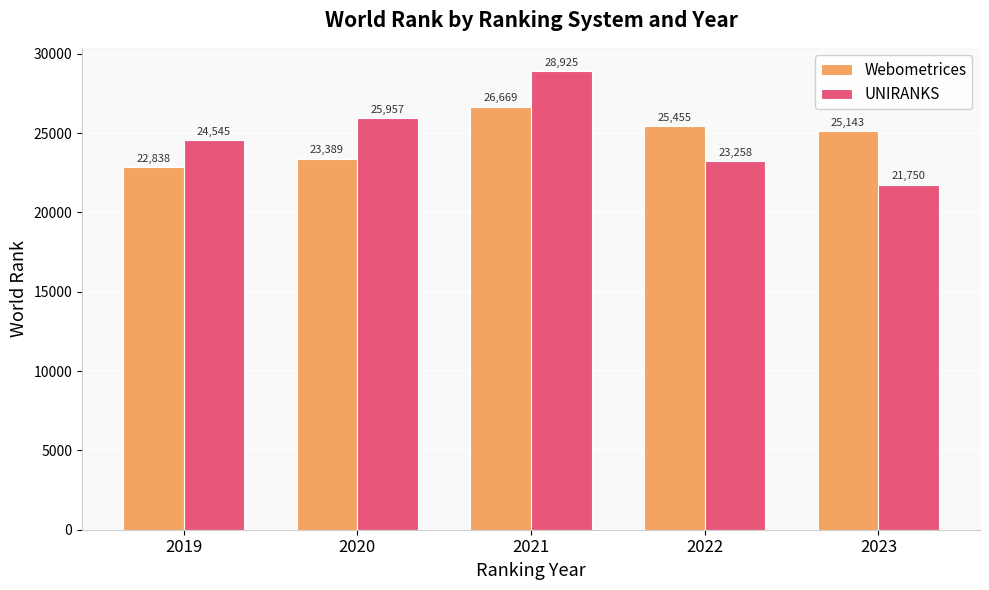

How many bars are there in total?

10